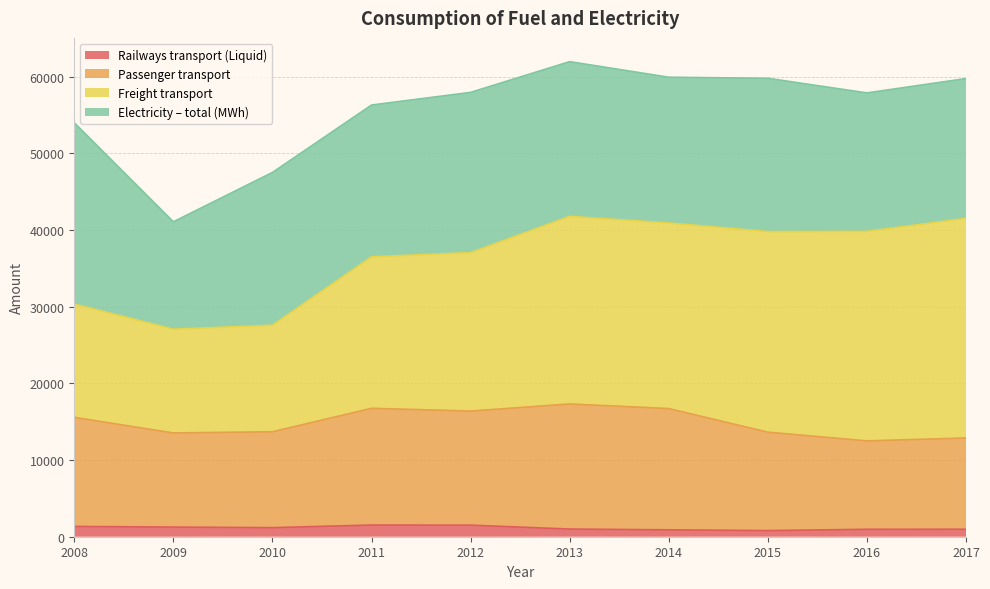

The value of Railways transport (Liquid) at 2012 is 679. True or false?

False